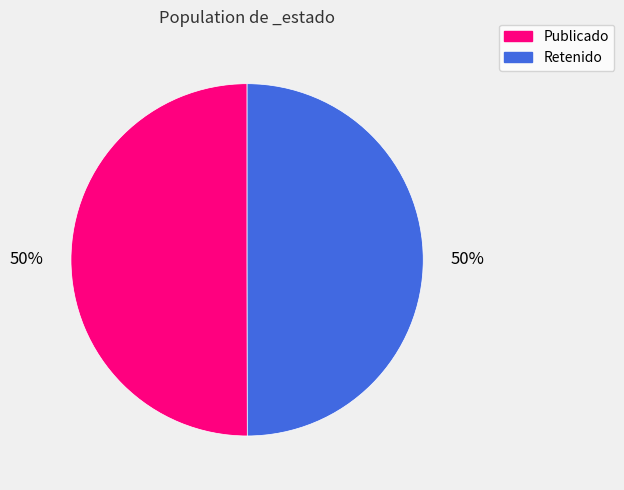

To the nearest percent, what is the average slice percentage?

50%